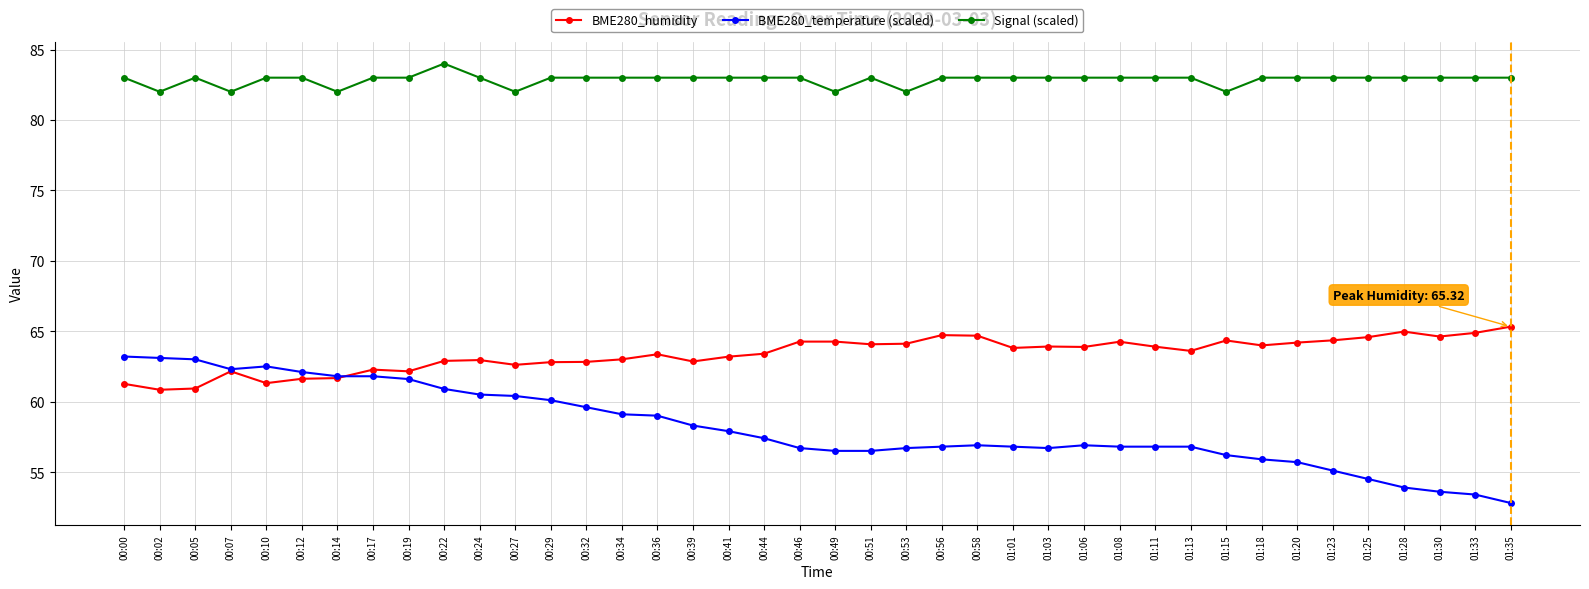

Between 00:02 and 00:44, which series saw the biggest shift?

BME280_temperature (scaled)